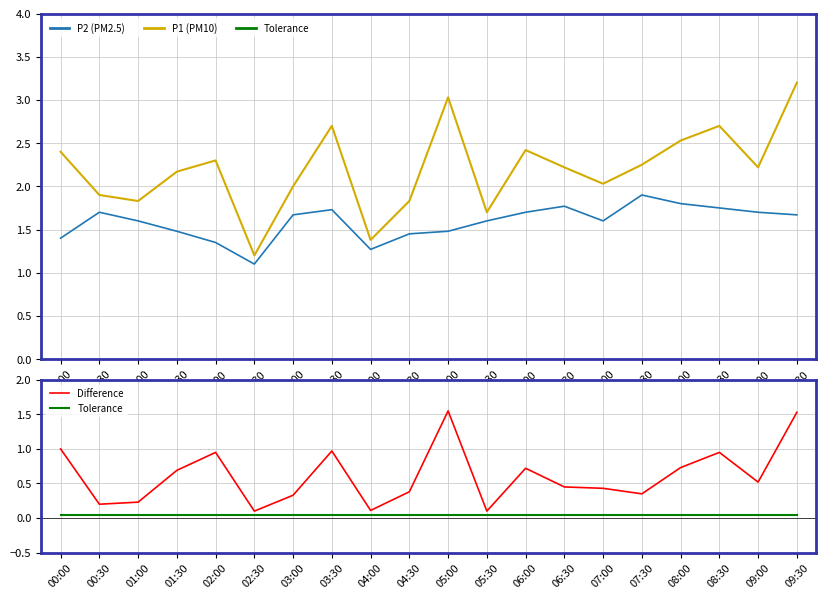

The P1 (PM10) series shows 3.2 at 00:30. True or false?

False